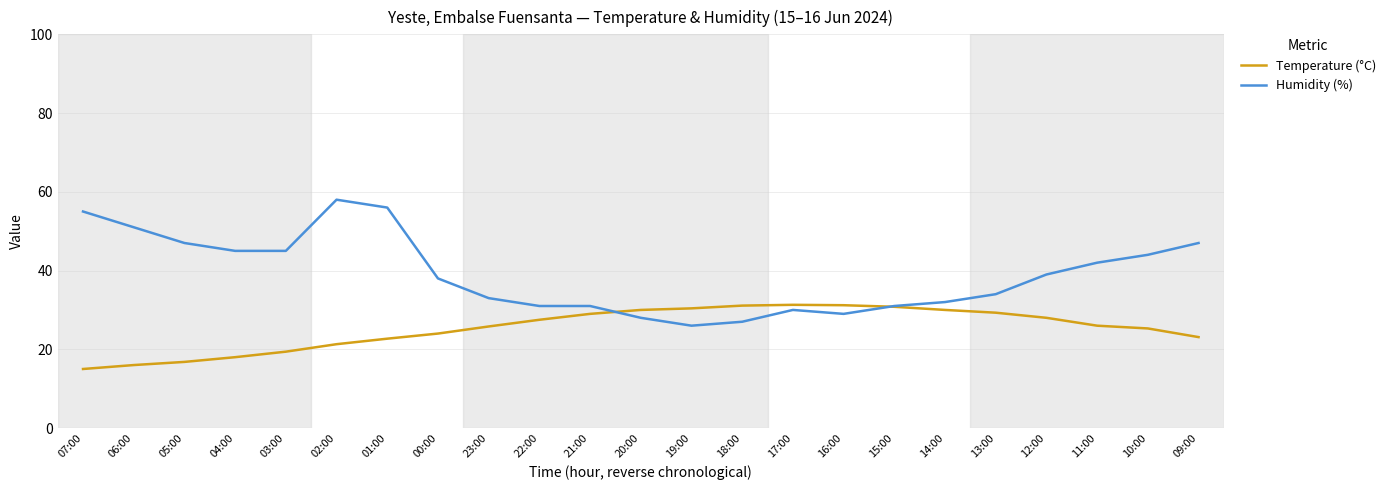

List the series in order of their peak value, highest first.

Humidity (%), Temperature (°C)